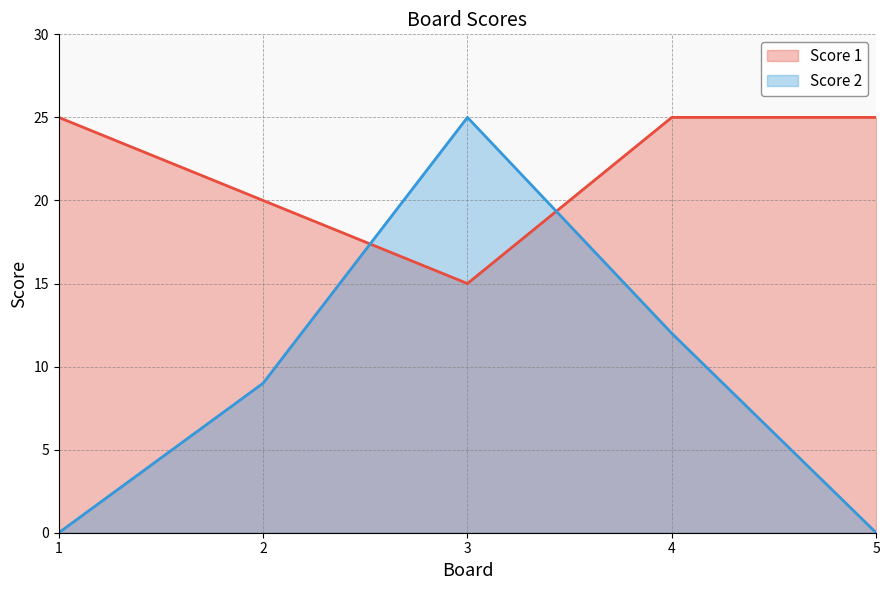

Which has a higher value, 2 or 5?

5